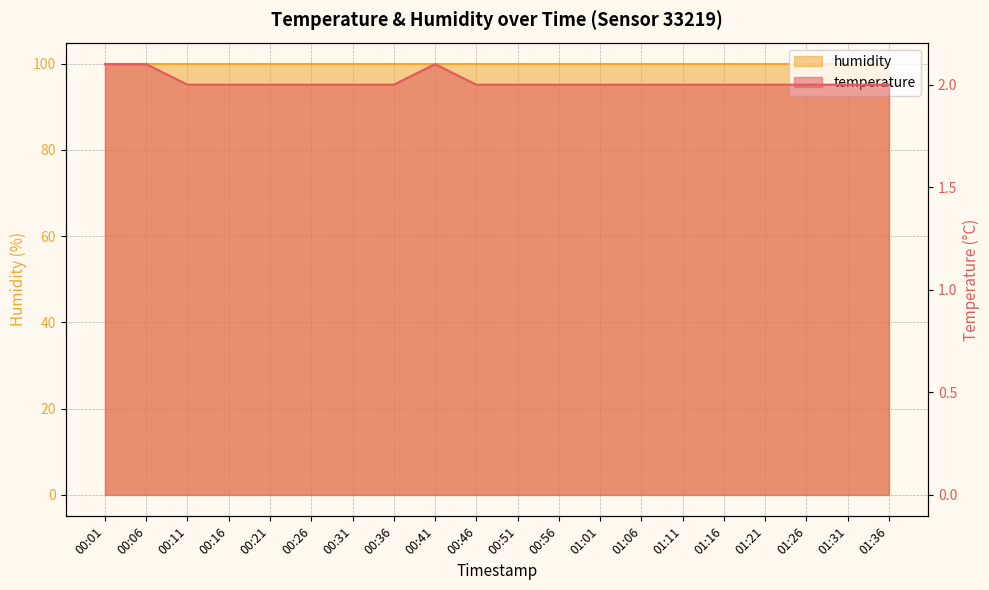

Reading left to right, transcribe all the data shown in this chart.

00:01=2.1	00:06=2.1	00:11=2.0	00:16=2.0	00:21=2.0	00:26=2.0	00:31=2.0	00:36=2.0	00:41=2.1	00:46=2.0	00:51=2.0	00:56=2.0	01:01=2.0	01:06=2.0	01:11=2.0	01:16=2.0	01:21=2.0	01:26=2.0	01:31=2.0	01:36=2.0